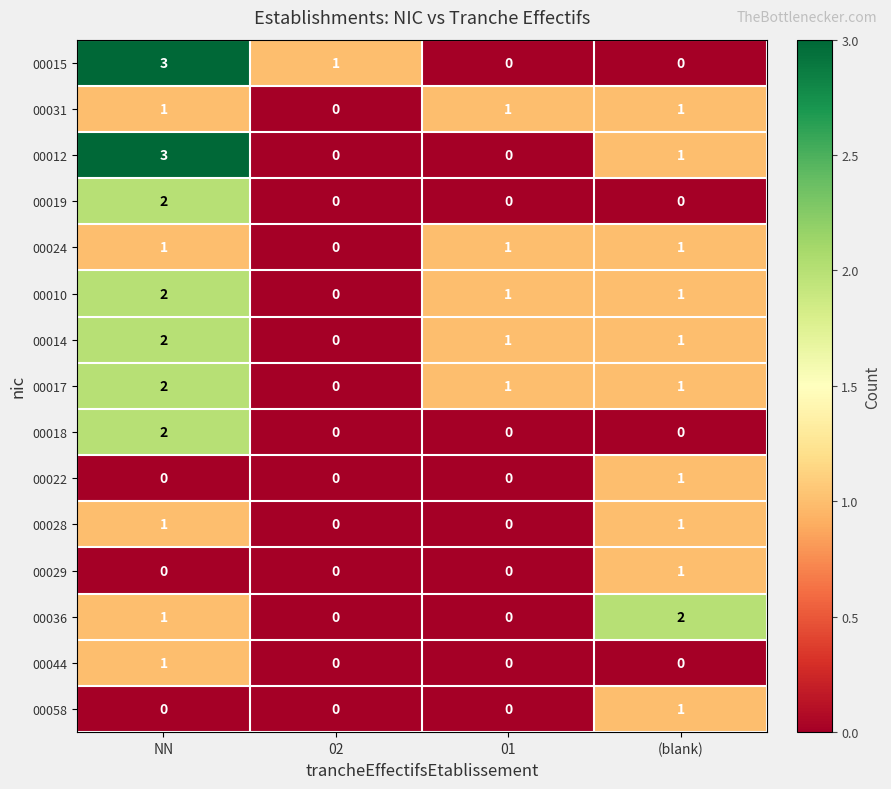

Which series changed the most between 01 and (blank)?

00036